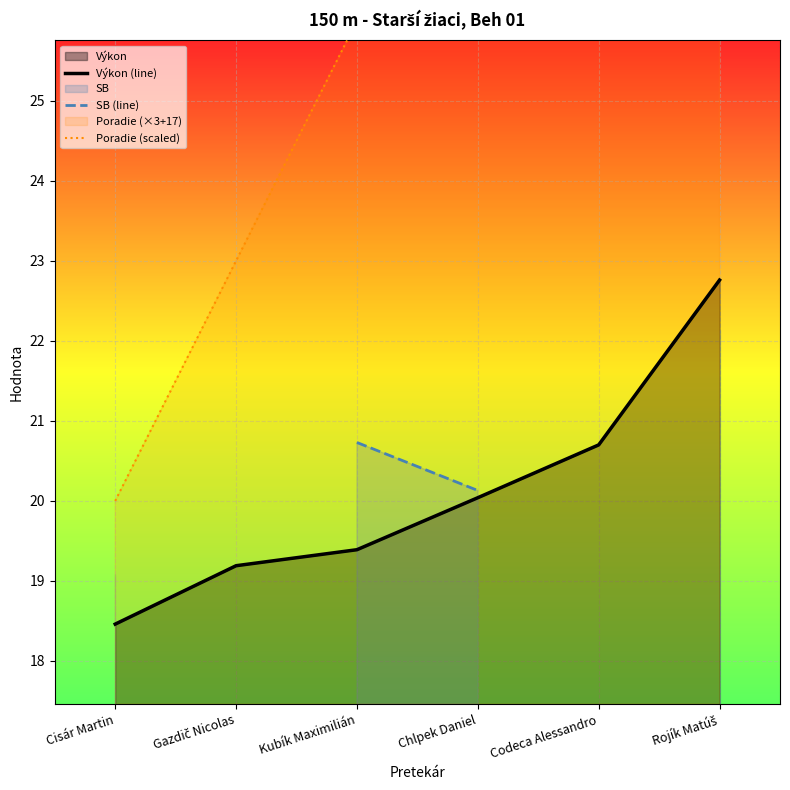

True or false: SB (line) and Poradie (scaled) intersect in this chart.

False